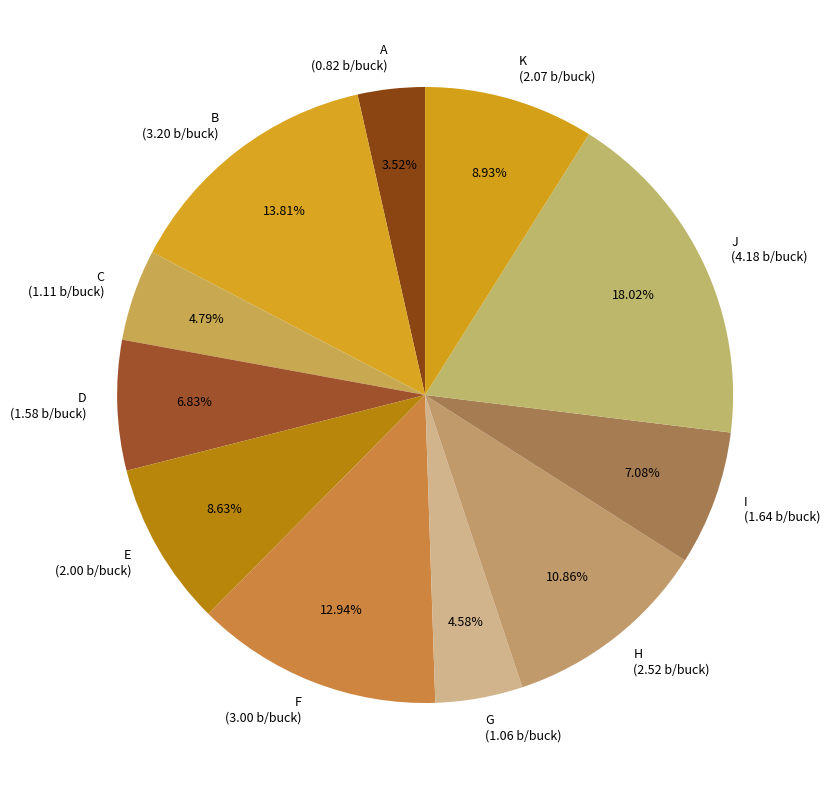

Count the number of slices in the pie.

11